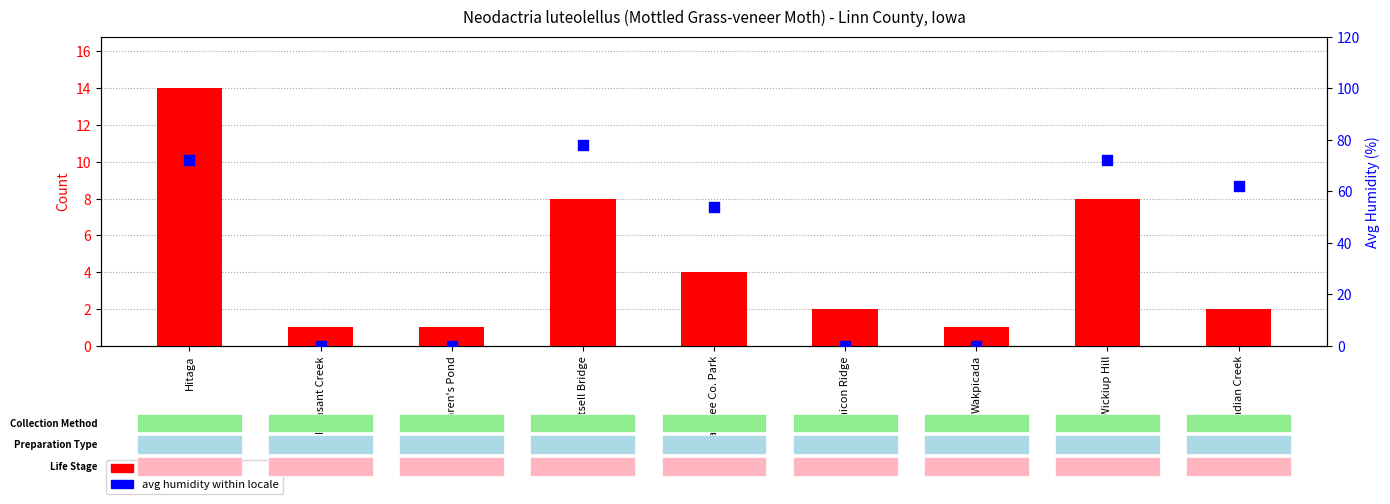

What is the total value across all series at Hitaga?

86